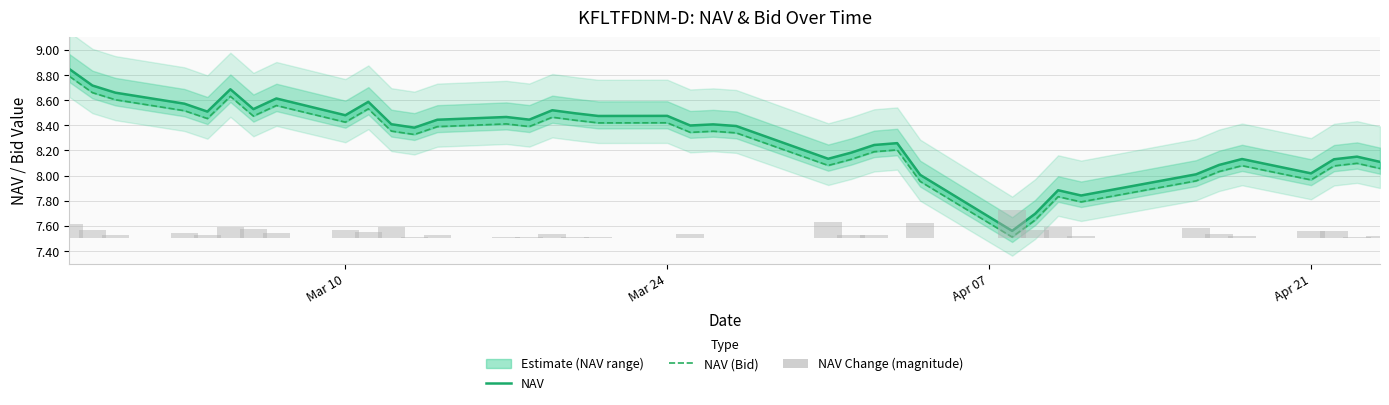

What is the difference between the second highest and second lowest values in the NAV series?

1.0